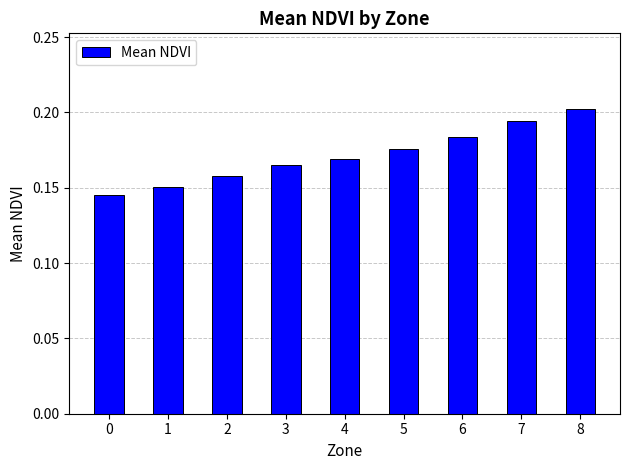

What is the sum of the values at 3 and 5?

0.3